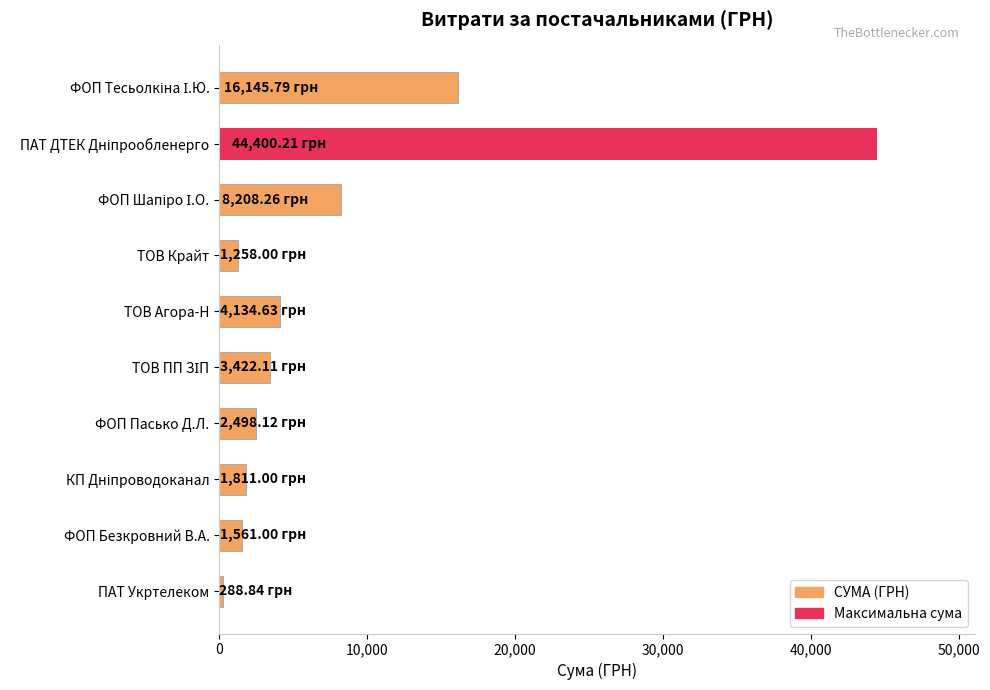

What is the change in value from ТОВ Крайт to ТОВ Агора-Н?

+2876.6